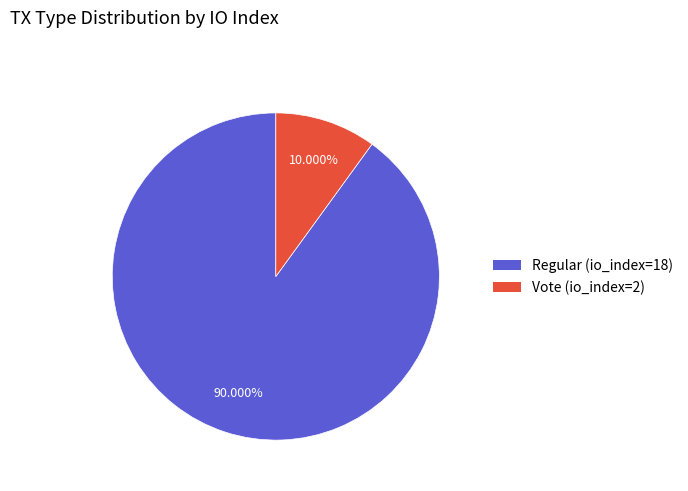

Which category has the smallest portion of the pie?

Vote (io_index=2)